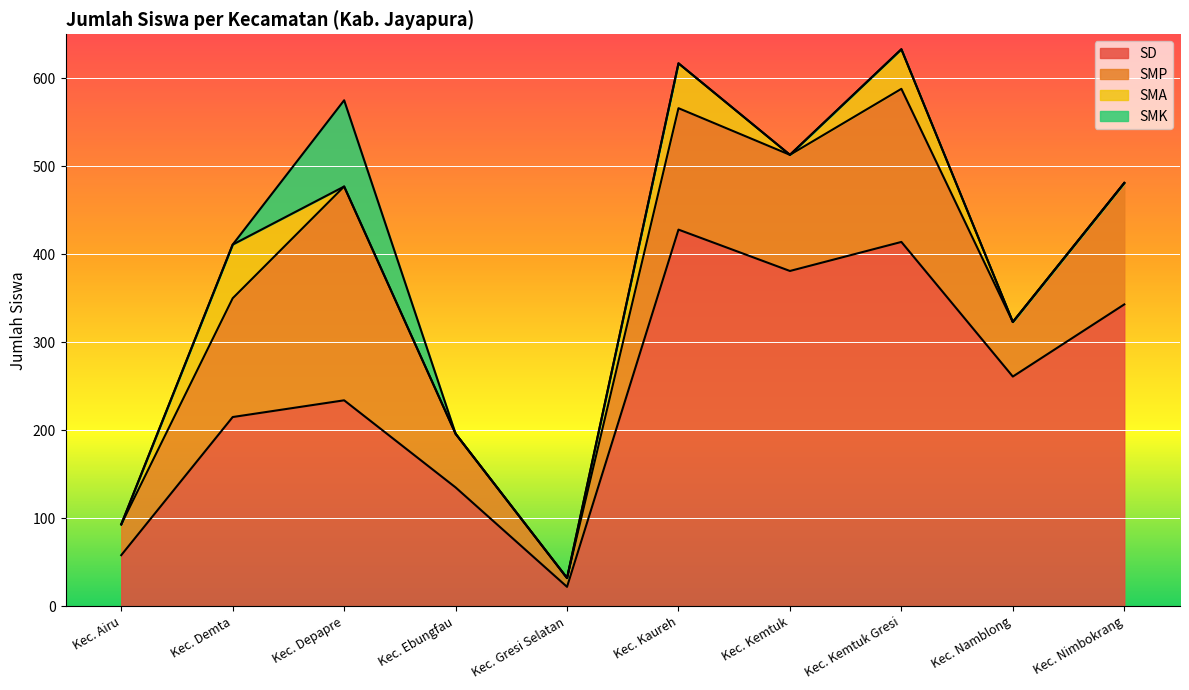

True or false: SMP has a value of 132 at Kec. Kemtuk.

True